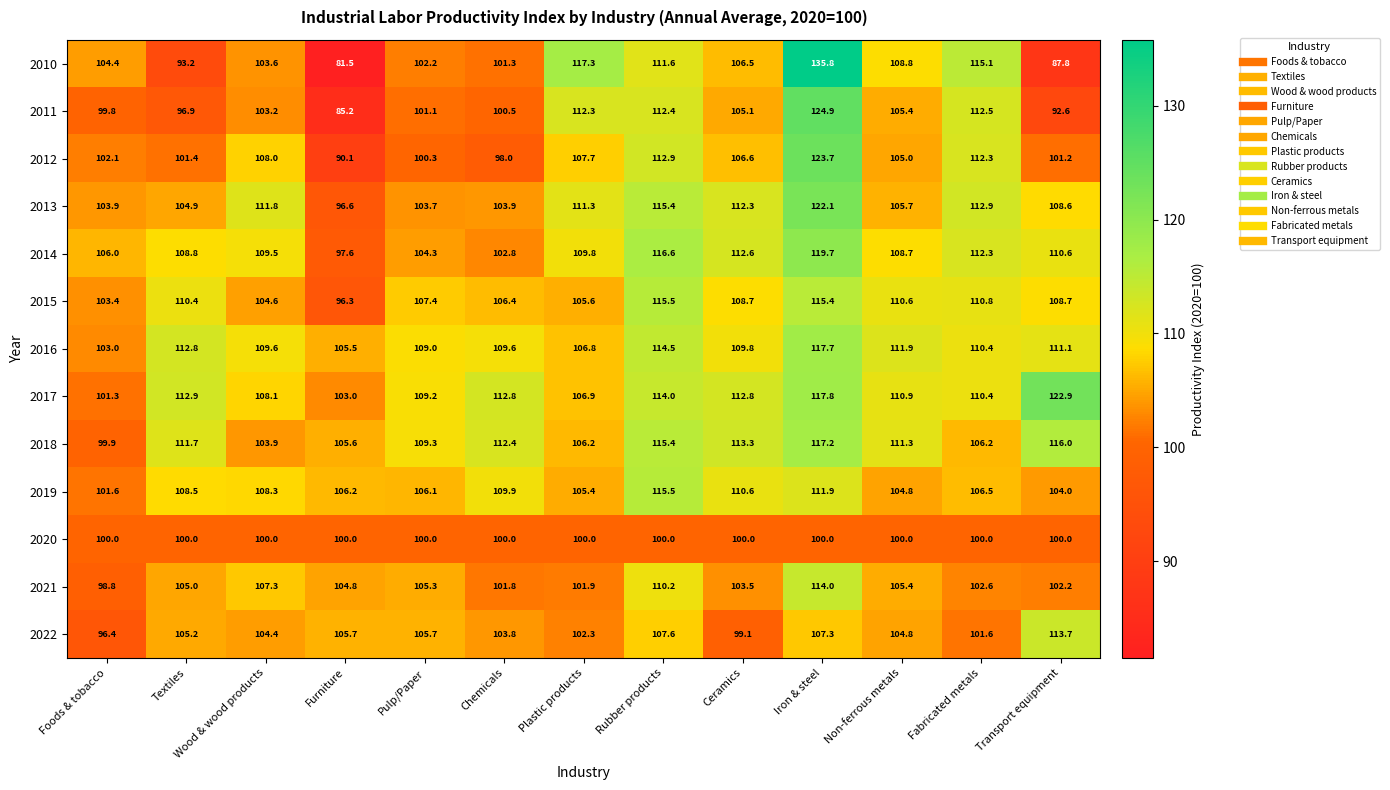

What is the sum of the 2010 values at Ceramics and Chemicals?

207.8